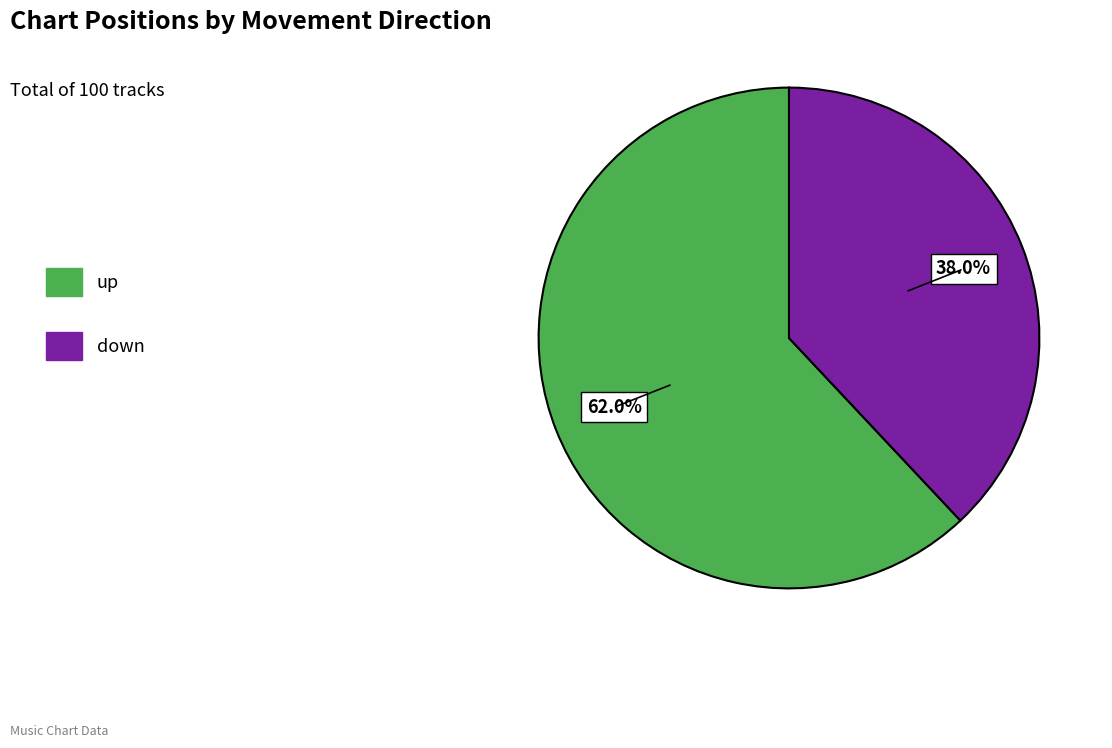

Is it true that up is 47% of the pie?

False